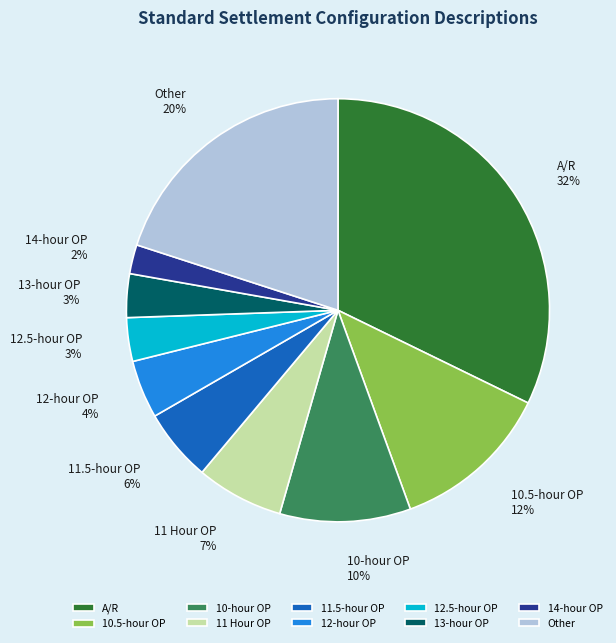

To the nearest percent, what is the combined percentage of 11.5-hour OP and 10.5-hour OP?

18%